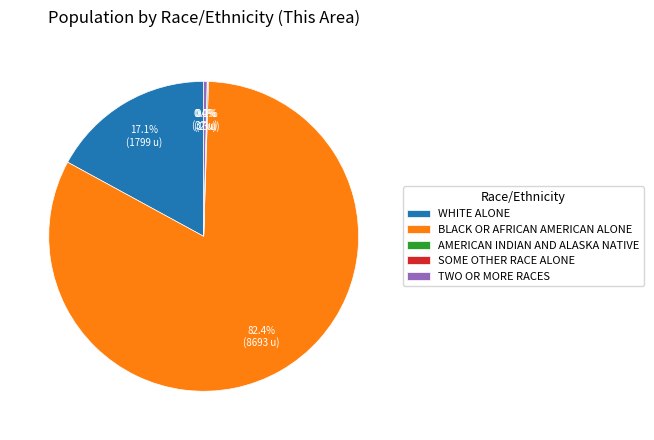

Combined, what portion of the pie is TWO OR MORE RACES and BLACK OR AFRICAN AMERICAN ALONE?

82.8%